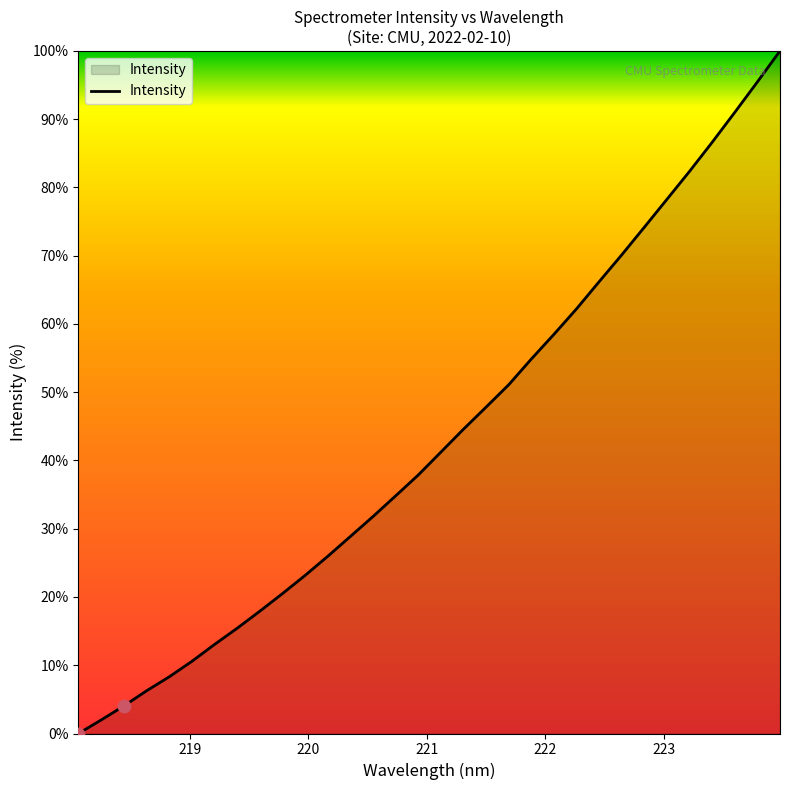

What is the difference between the maximum and minimum values?

100.0